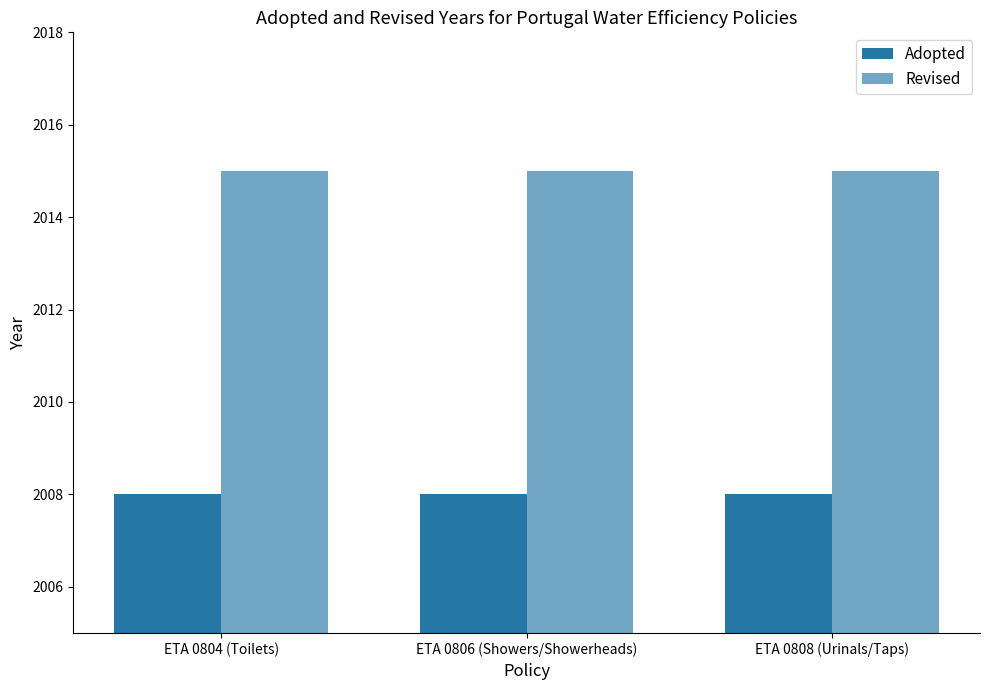

Count the number of categories in the chart.

3